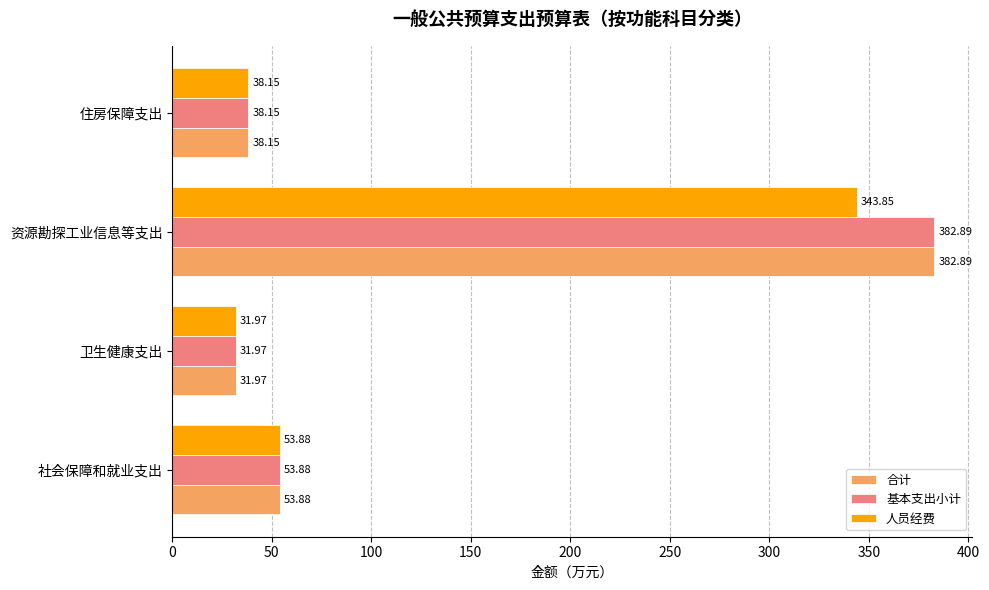

Where is 基本支出小计 nearest to the value 207?

社会保障和就业支出